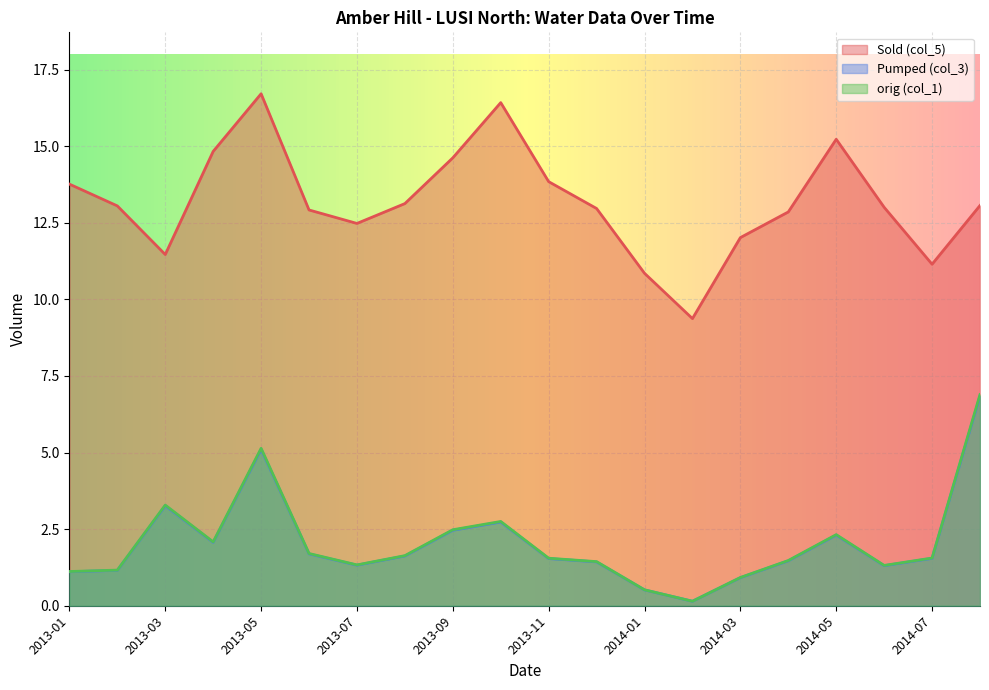

What is the difference between the highest and lowest values at 2014-05?

12.9